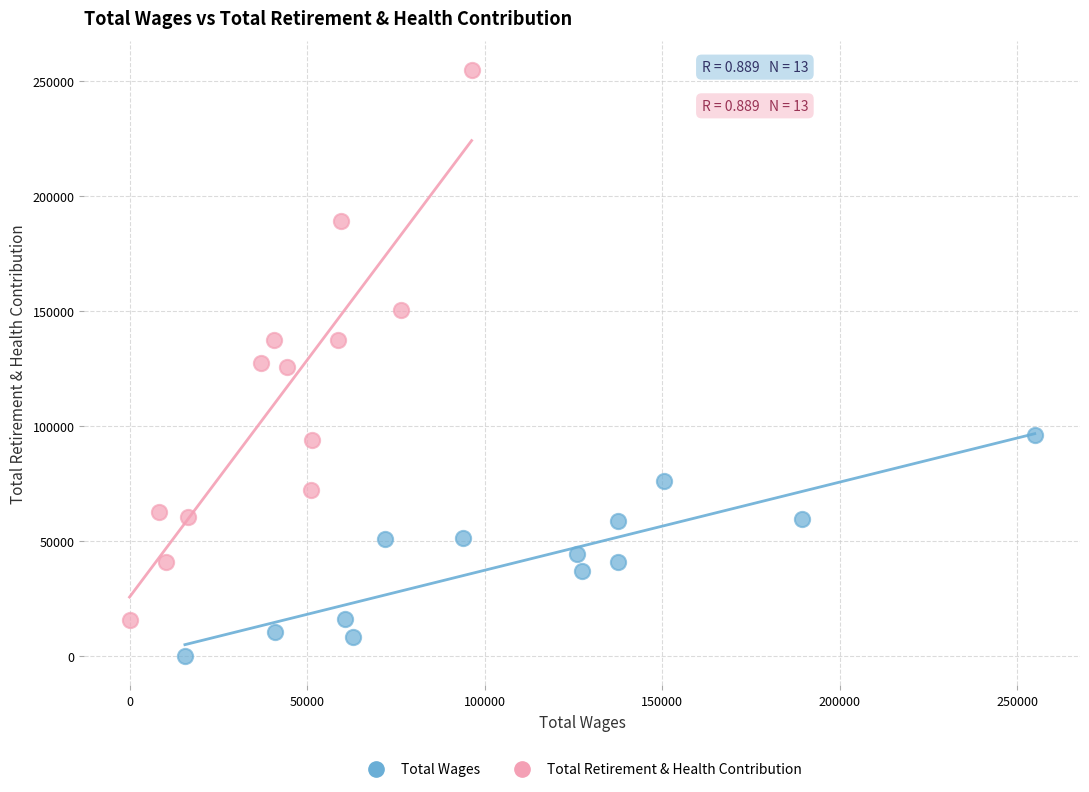

Which series has the largest Y range (max minus min)?

Total Retirement & Health Contribution